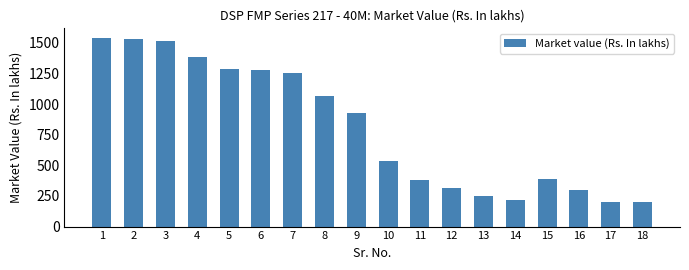

True or false: the data shows 2112.4 at 2.

False